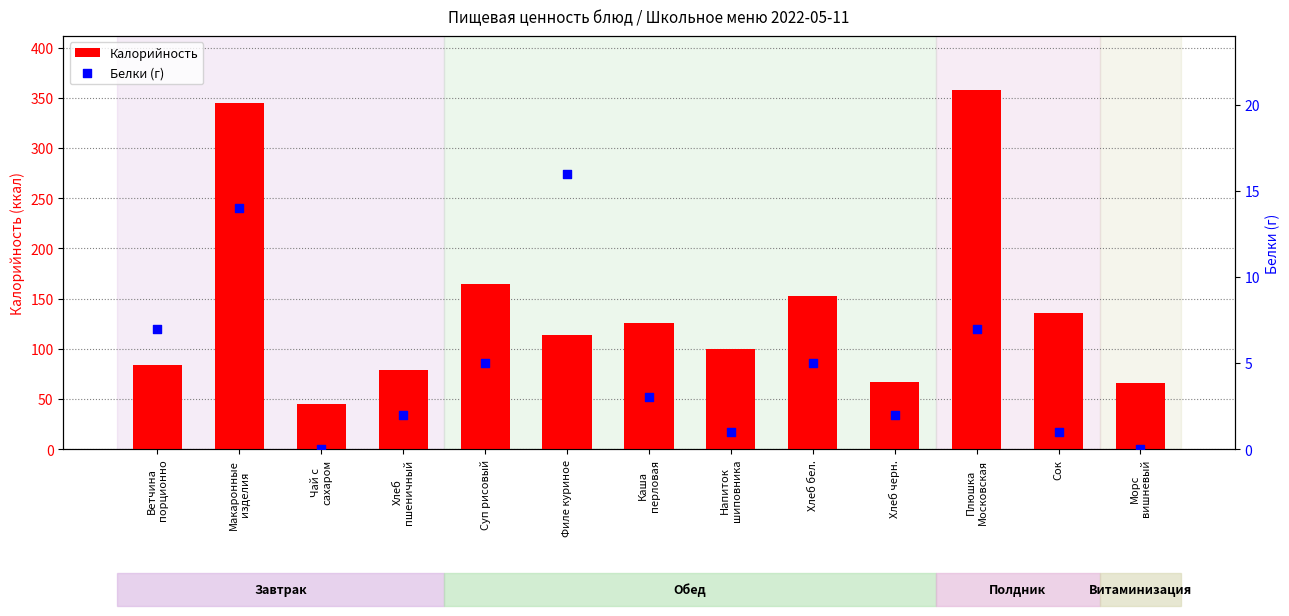

At how many categories does at least one series exceed 67?

10